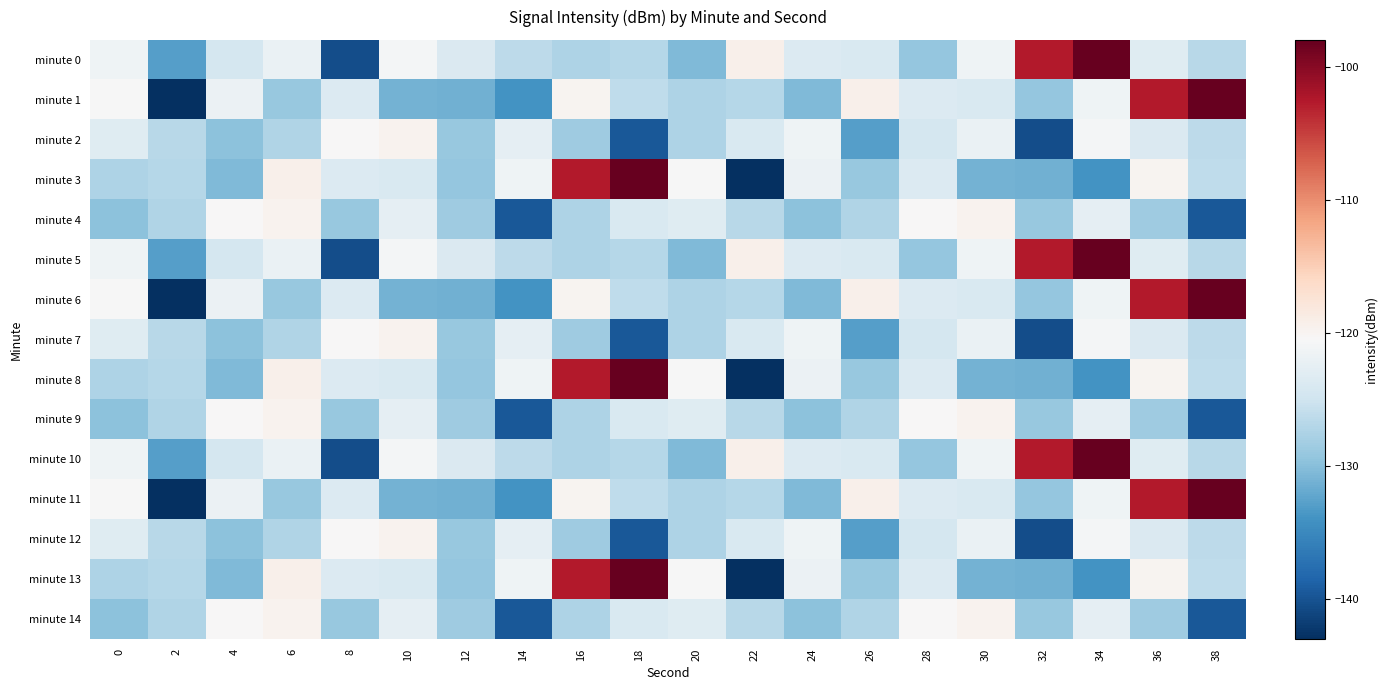

What is the spread (max minus min) of values at 24?

9.0